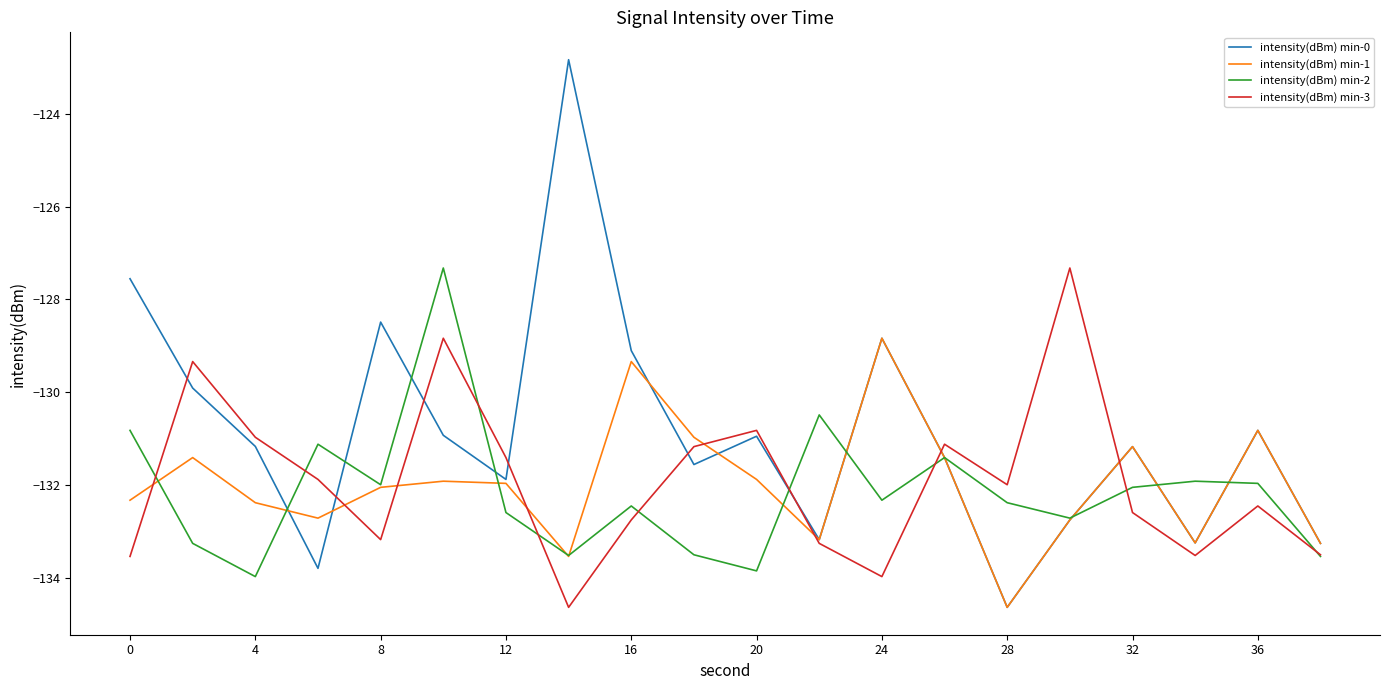

What is the minimum value for intensity(dBm) min-3?

-134.6